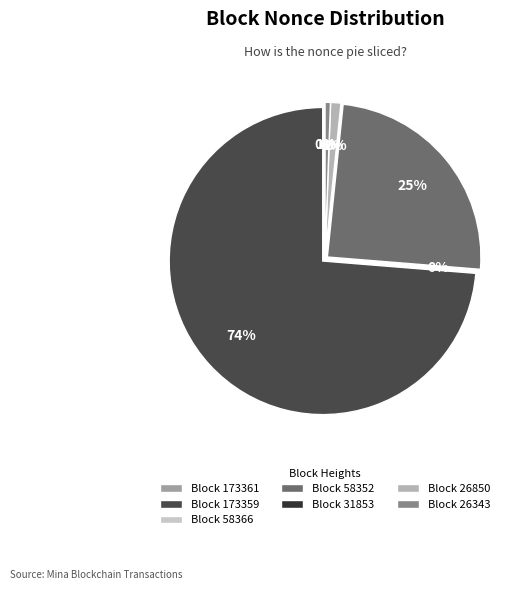

Do 58366 and 173361 together represent more than half of the pie?

No